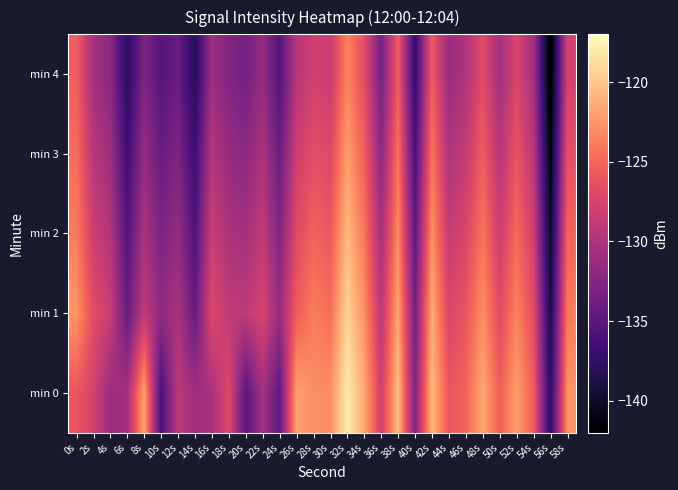

What is the difference between the highest and lowest values at 58s?

5.1